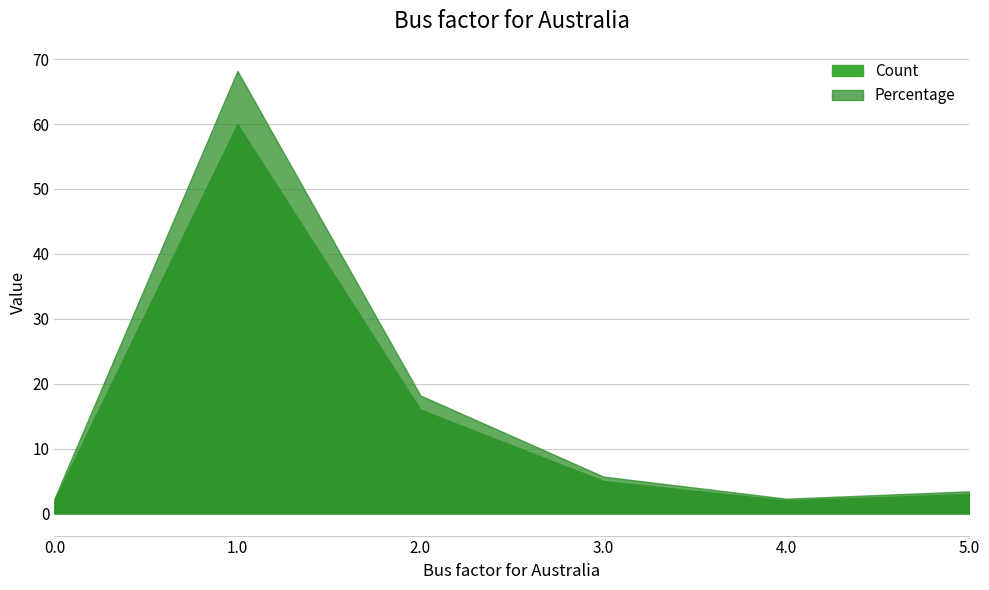

True or false: Count and Percentage cross at least once.

False